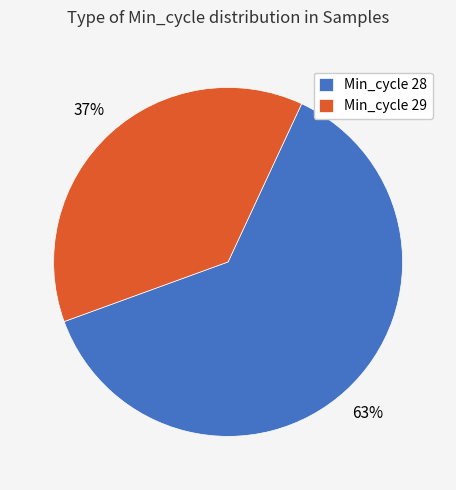

Is there a majority slice in this chart?

Yes